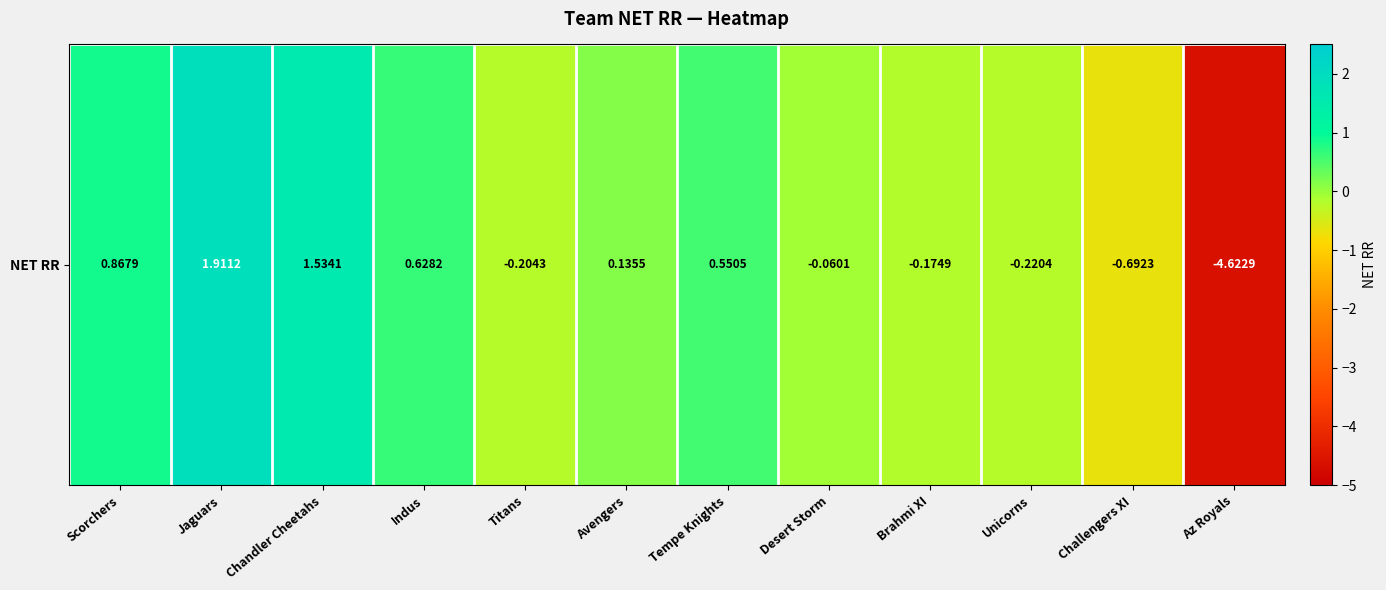

What is the change in value from Scorchers to Unicorns?

-1.1